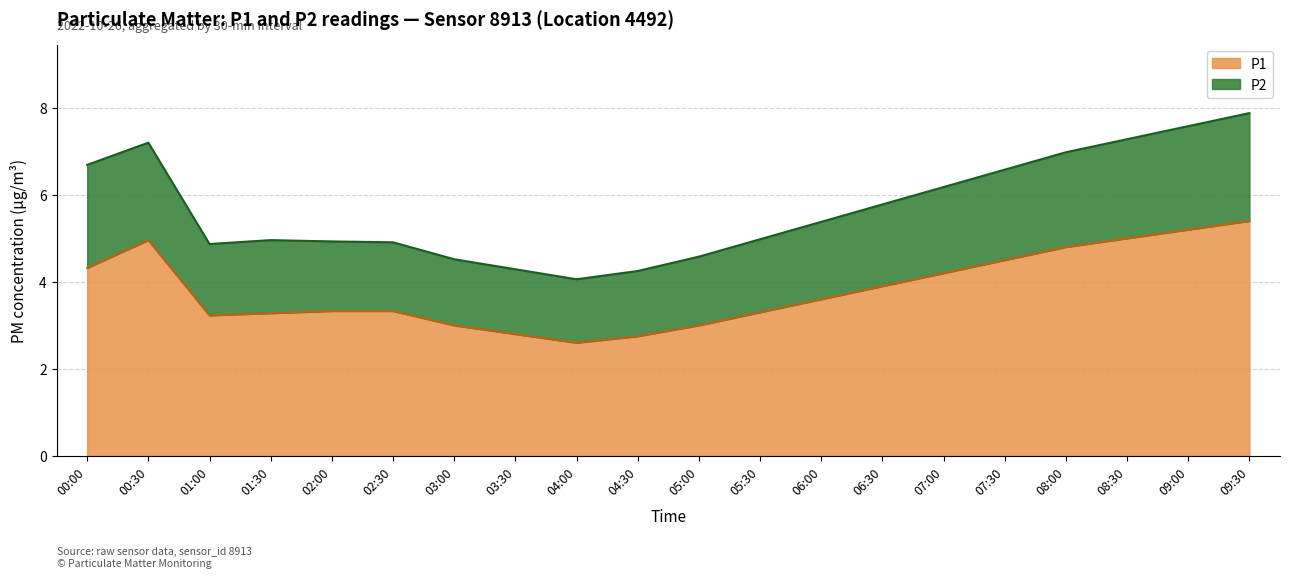

How many data points are above 5?

10